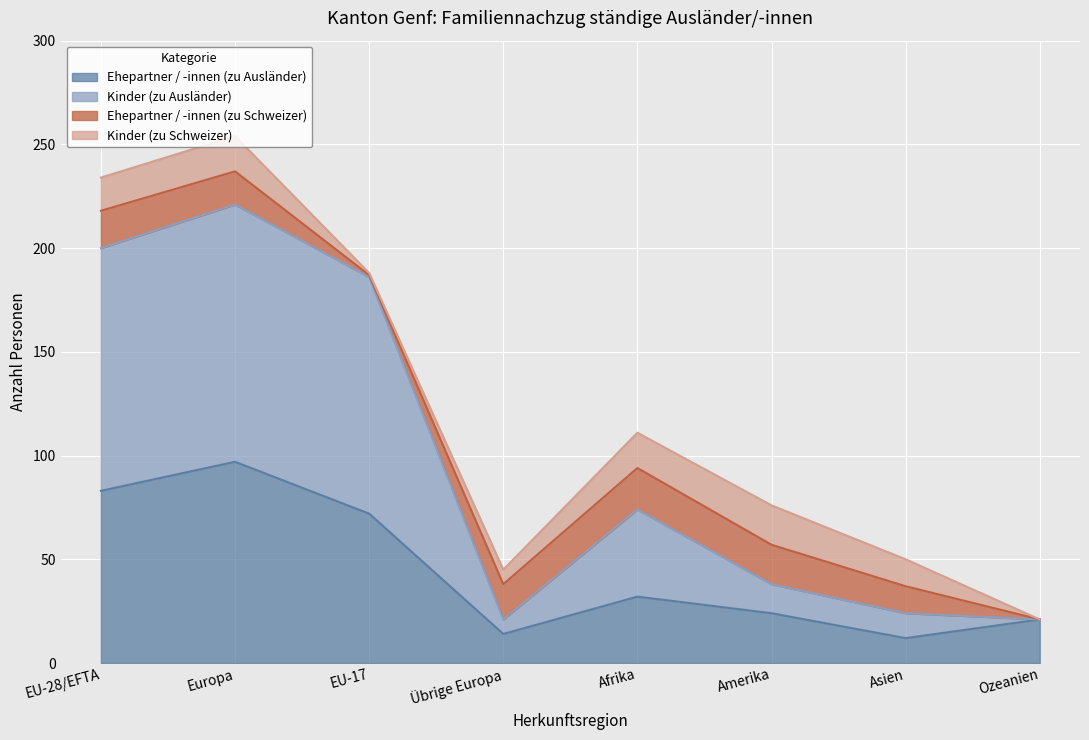

Which category has the highest value in the Ehepartner / -innen (zu Ausländer) series?

Europa